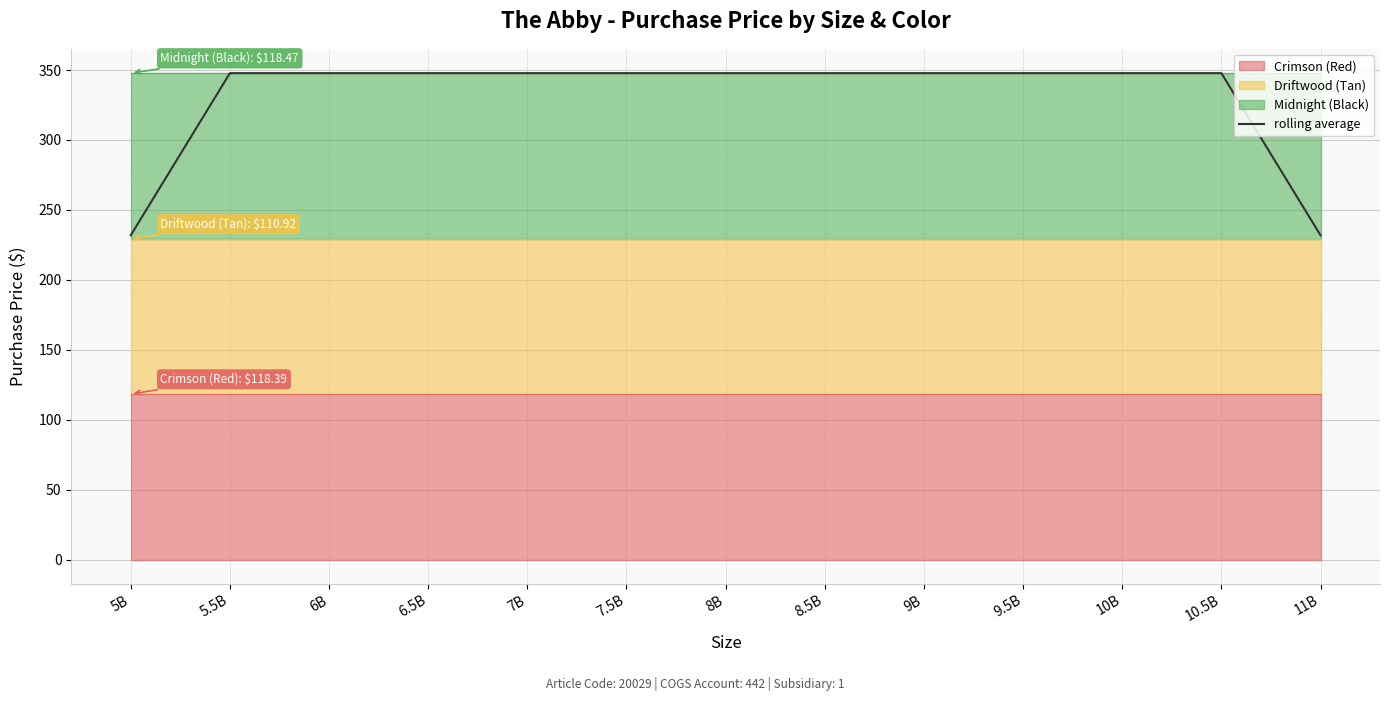

Reading left to right, list all the values displayed in this chart.

5B=231.9	5.5B=347.8	6B=347.8	6.5B=347.8	7B=347.8	7.5B=347.8	8B=347.8	8.5B=347.8	9B=347.8	9.5B=347.8	10B=347.8	10.5B=347.8	11B=231.9